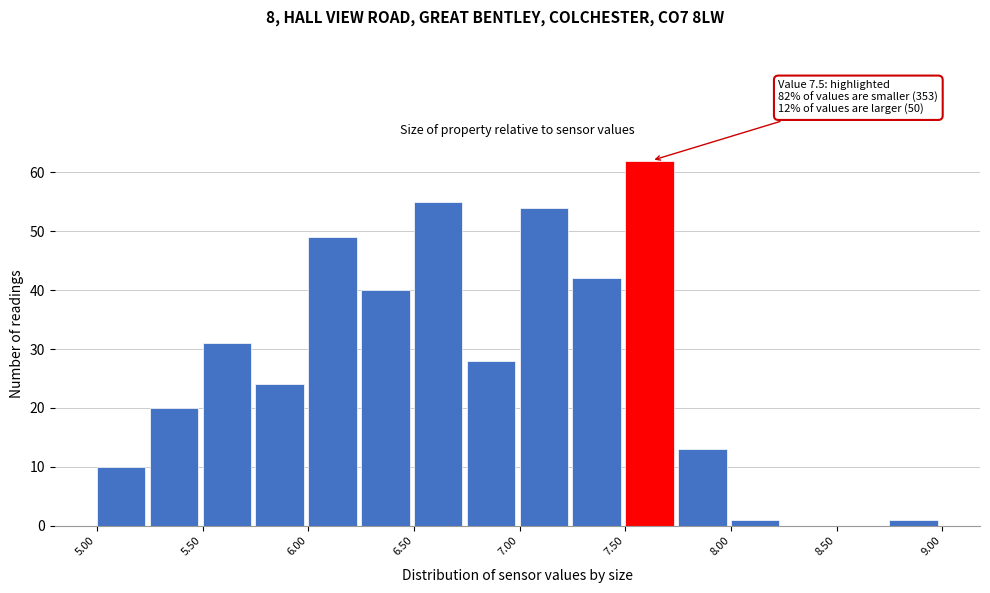

Over which range of the x-axis is the bar tallest?

7.50 to 7.75